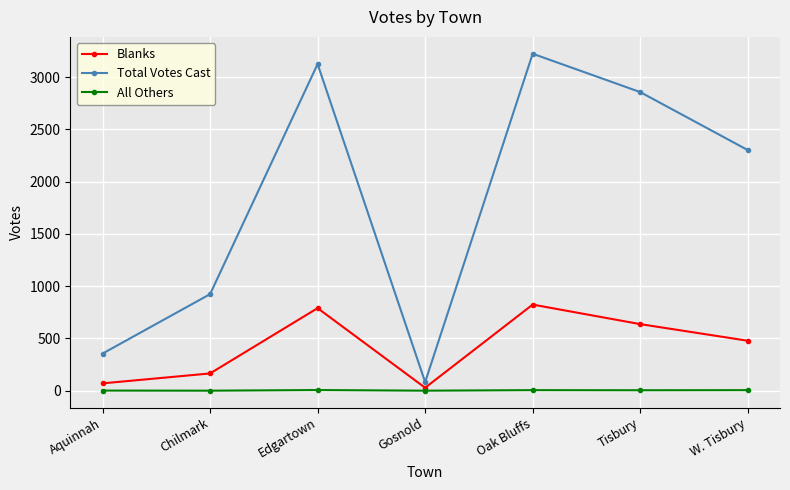

What is the difference between the maximum and minimum values in the All Others series?

6